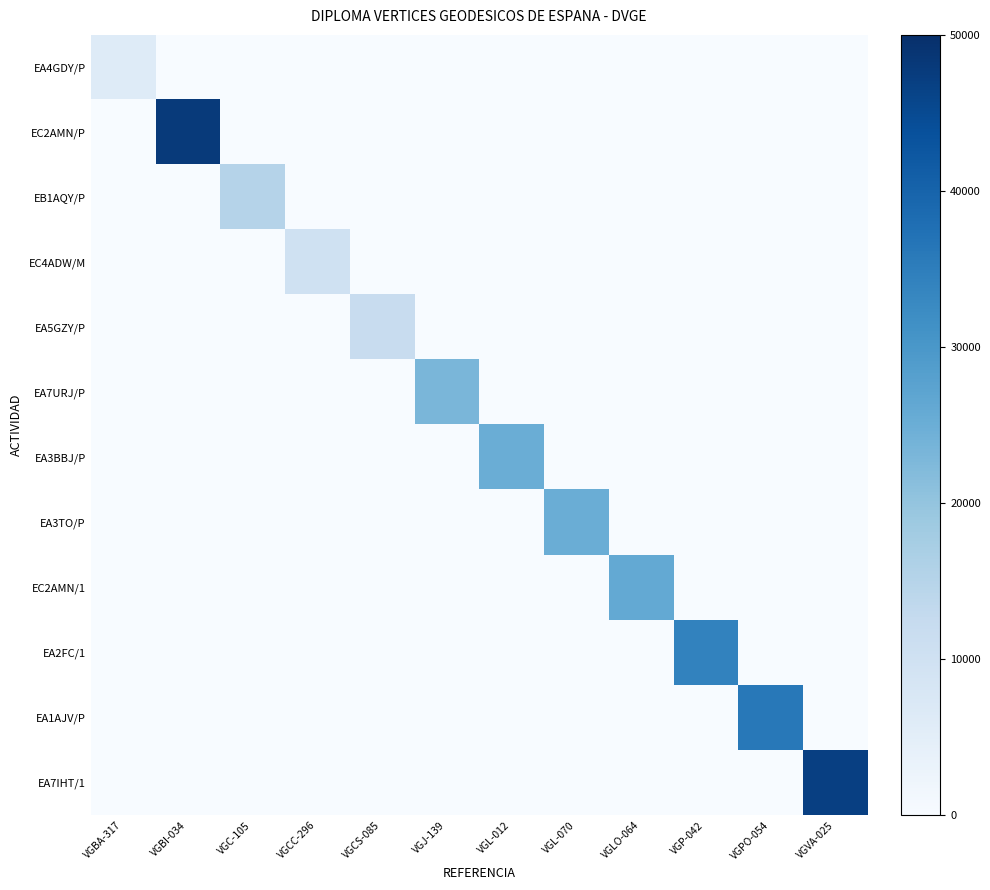

Which series changed the most between VGBI-034 and VGVA-025?

EC2AMN/P